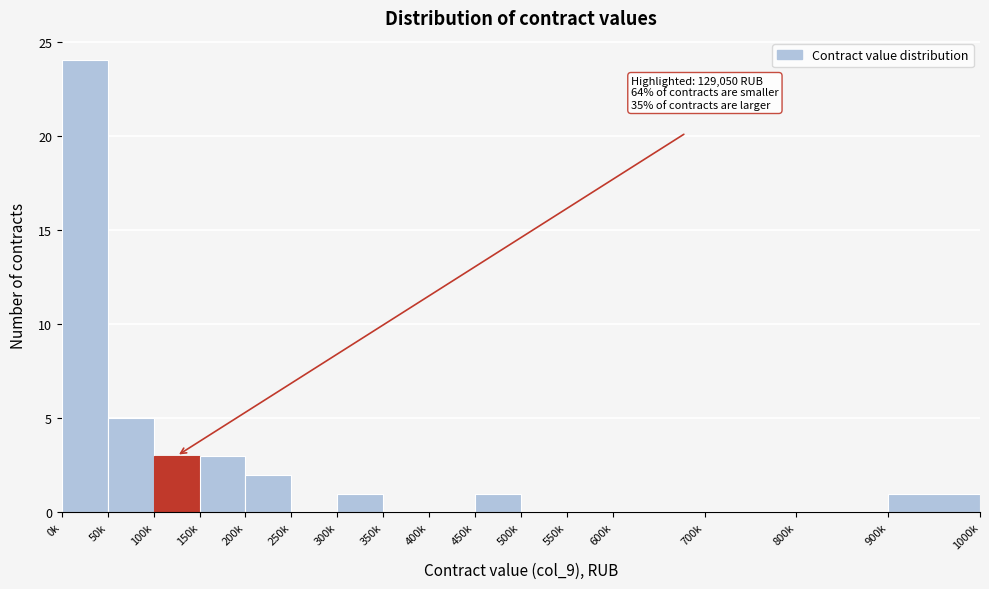

Reading left to right, extract all data points from this chart.

0k=24	50k=5	100k=3	150k=3	200k=2	250k=0	300k=1	350k=0	400k=0	450k=1	500k=0	550k=0	600k=0	700k=0	800k=0	900k=1